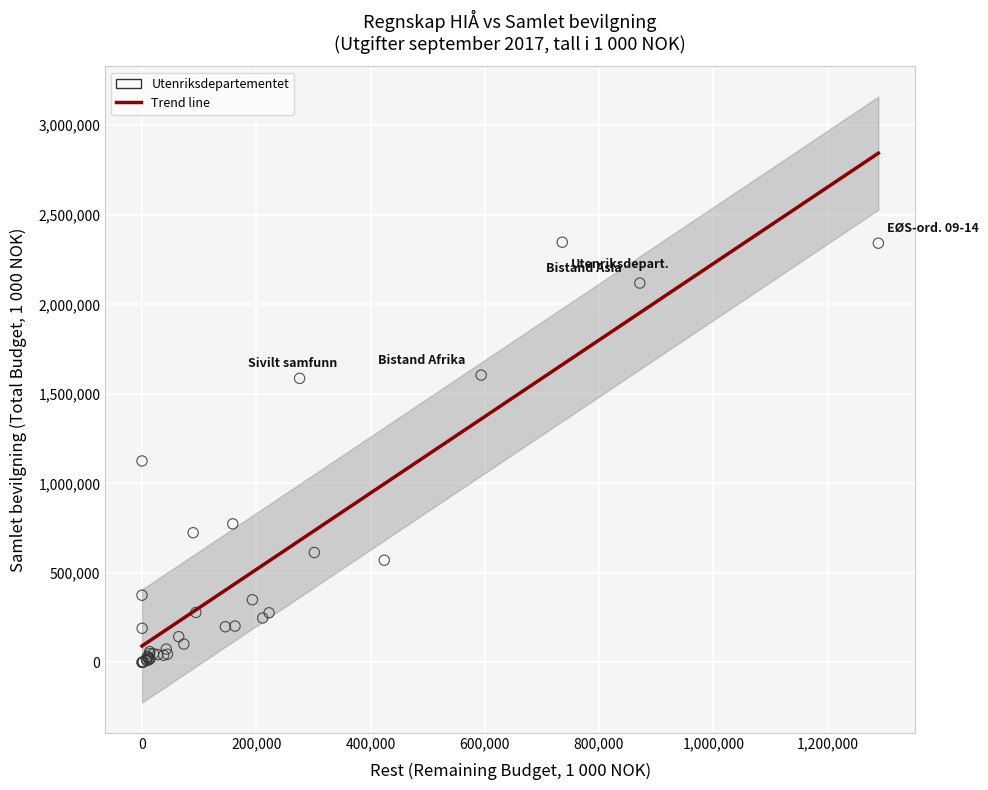

What Y value in the scatter plot is closest to 1173525?

1125000